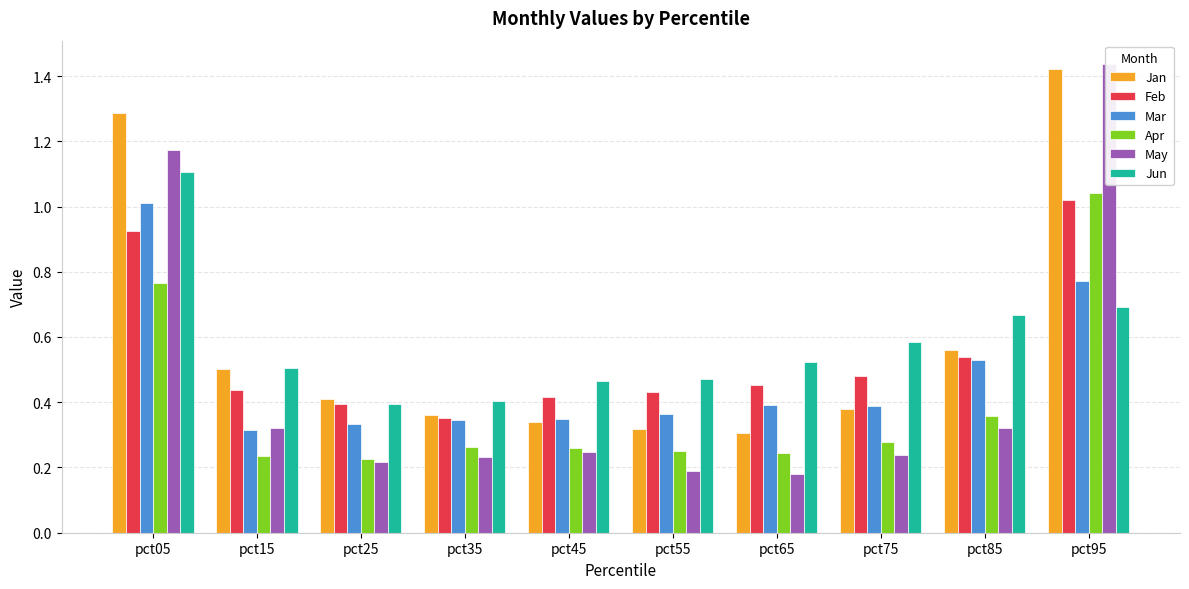

The Jan series shows 0.4 at pct25. True or false?

True